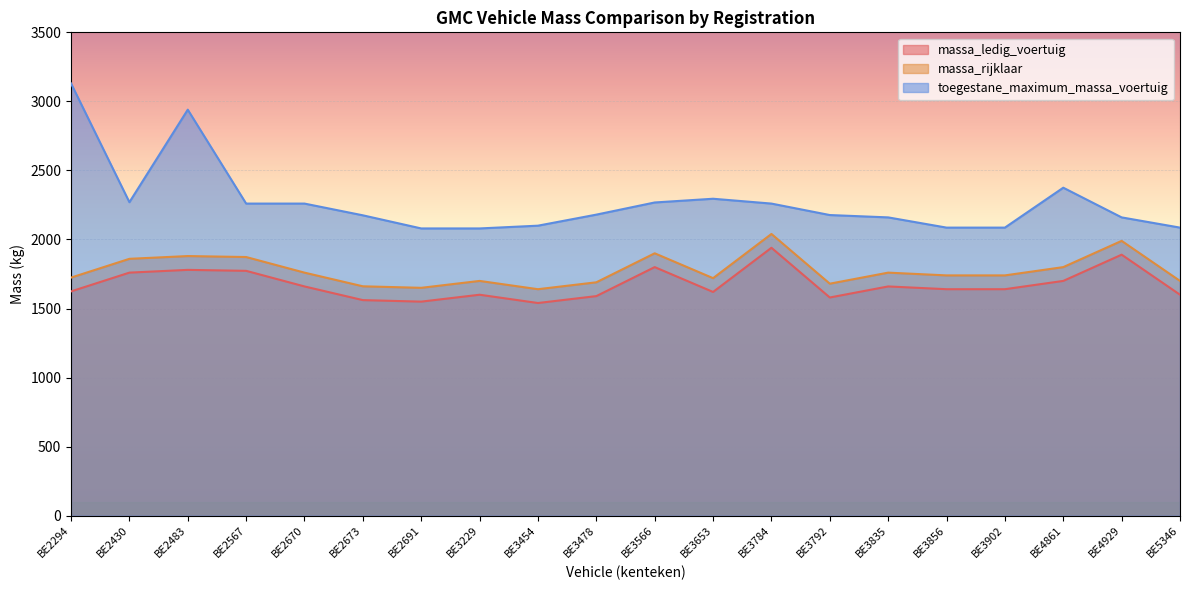

How many values in the toegestane_maximum_massa_voertuig series are below 2180?

10